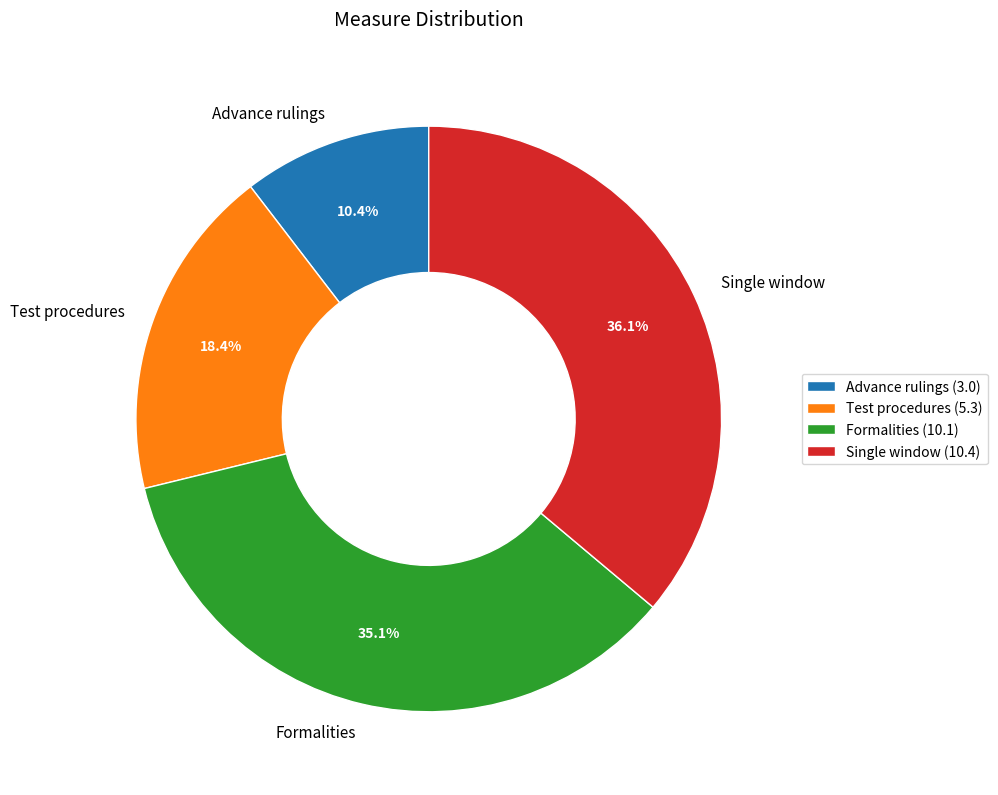

What percentage is NOT represented by Advance rulings?

89.6%